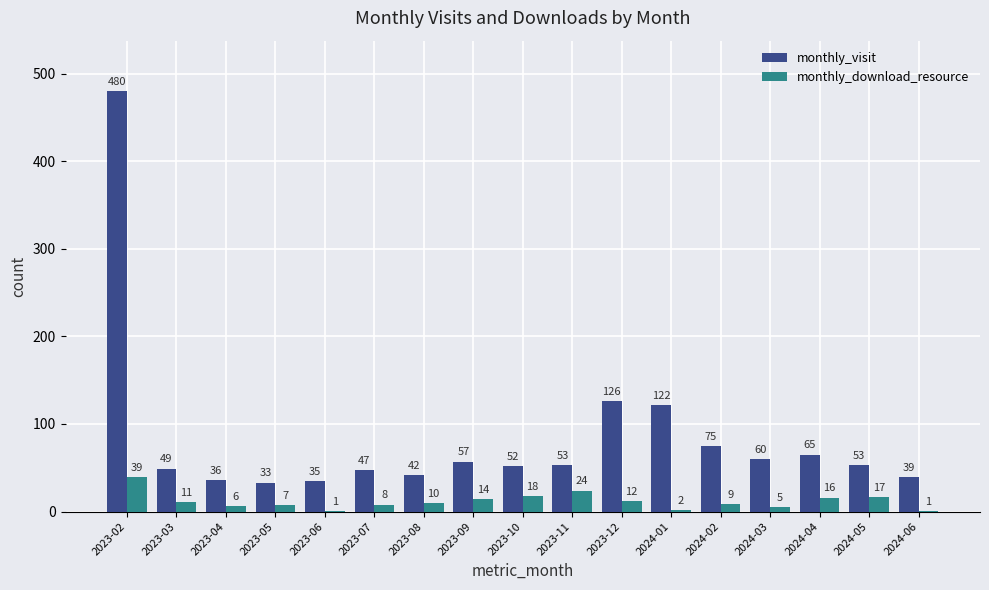

Is it true that monthly_visit equals 36 at 2023-04?

True